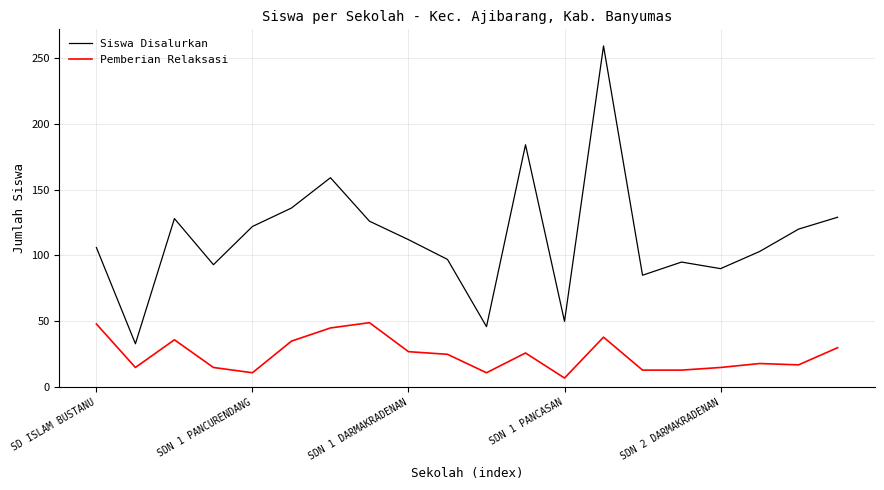

True or false: Pemberian Relaksasi and Siswa Disalurkan intersect in this chart.

False